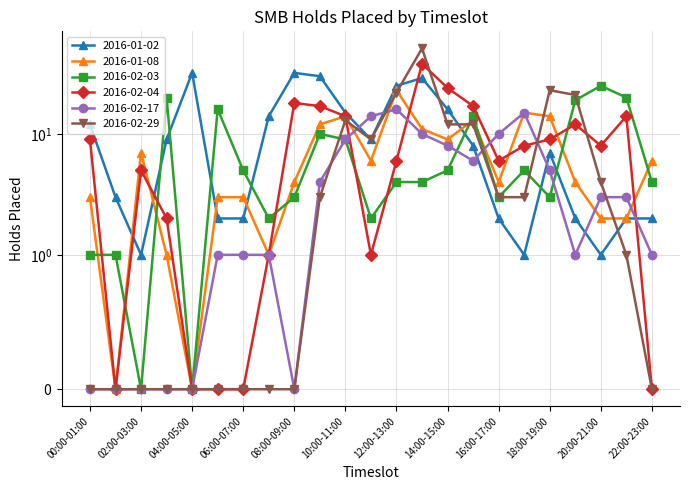

At how many categories does at least one series exceed 15?

13